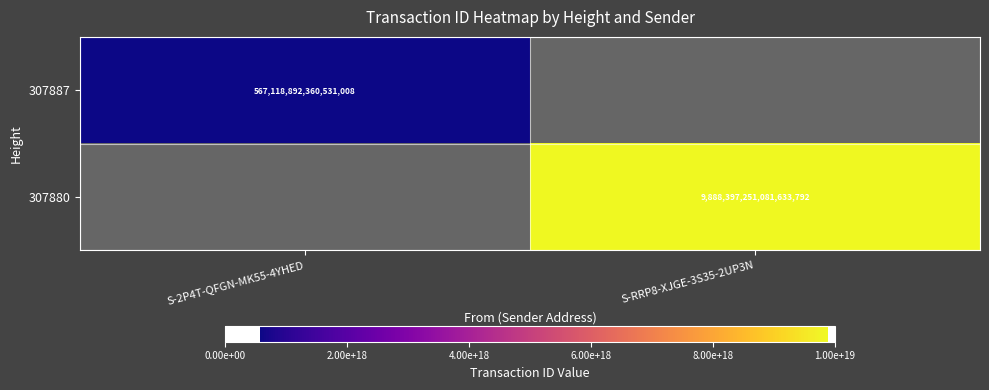

Is it true that 307880 equals 9888397251081633792 at S-RRP8-XJGE-3S35-2UP3N?

True